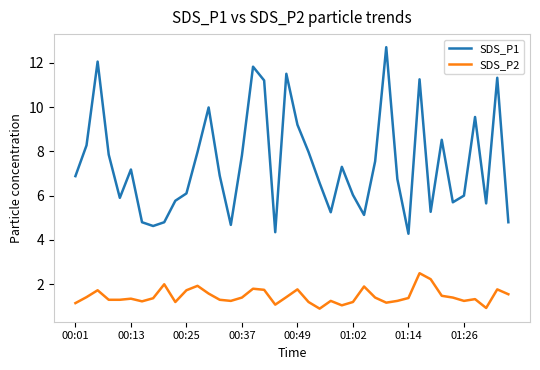

Rank the series by their maximum value, from lowest to highest.

SDS_P2, SDS_P1